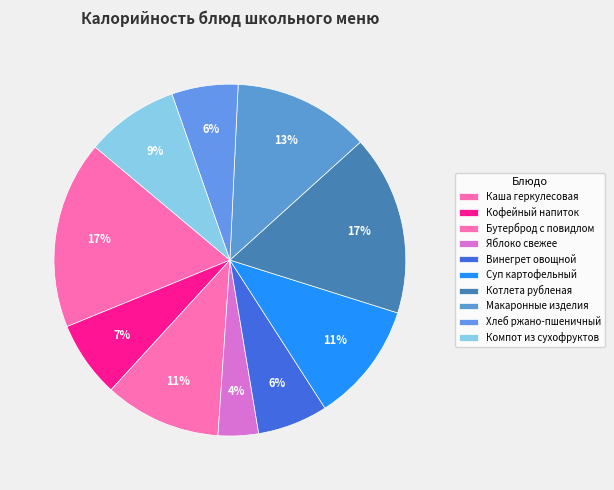

Count the number of slices in the pie.

10